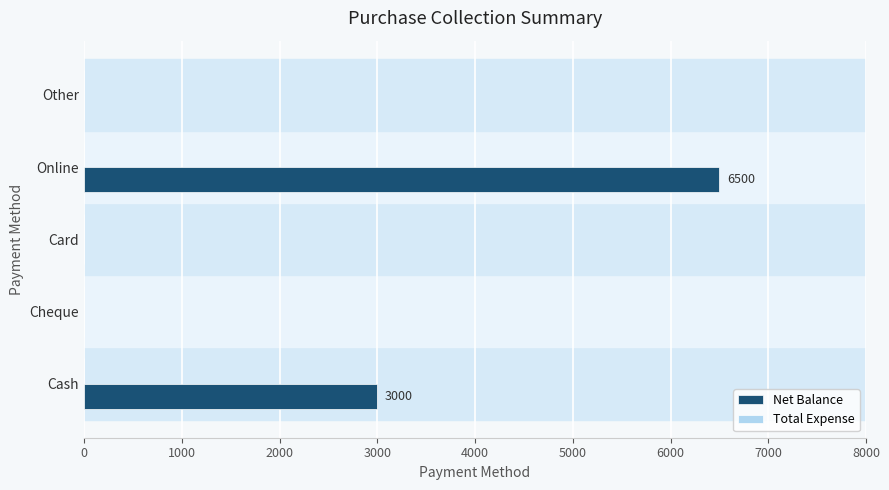

Count the number of data series in this chart.

1